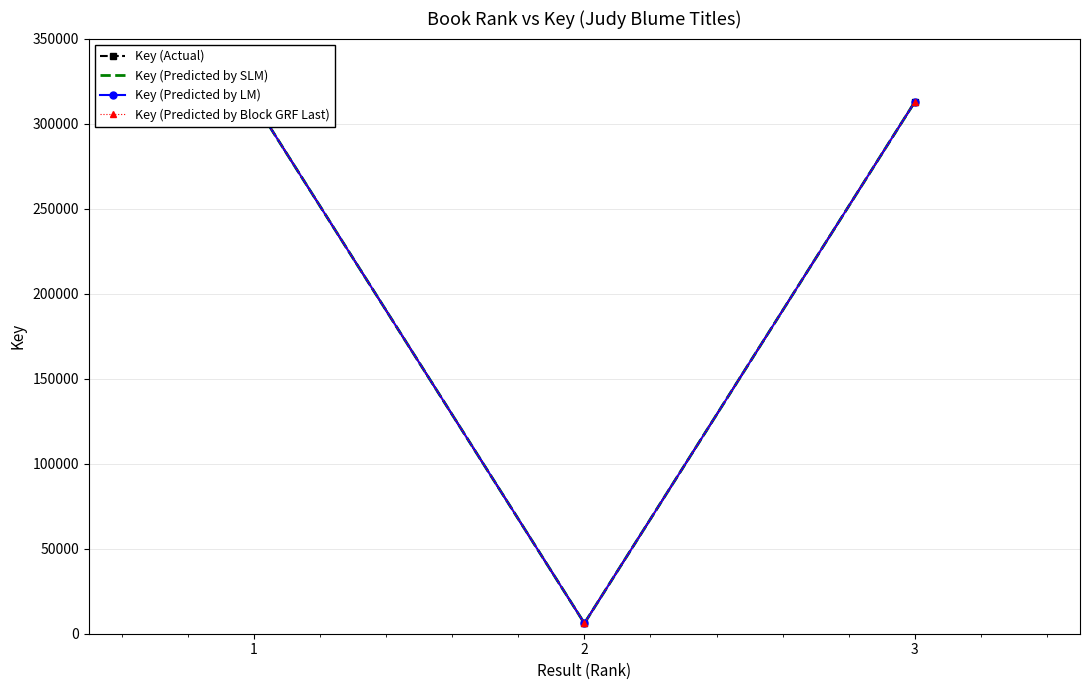

What is the sum of all Key (Predicted by SLM) values?

631640